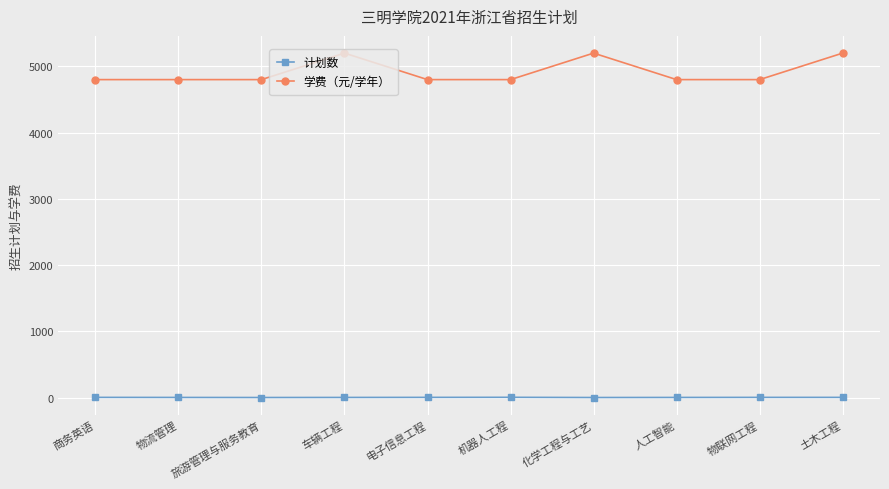

What is the difference between the maximum and minimum values in the 学费（元/学年） series?

400